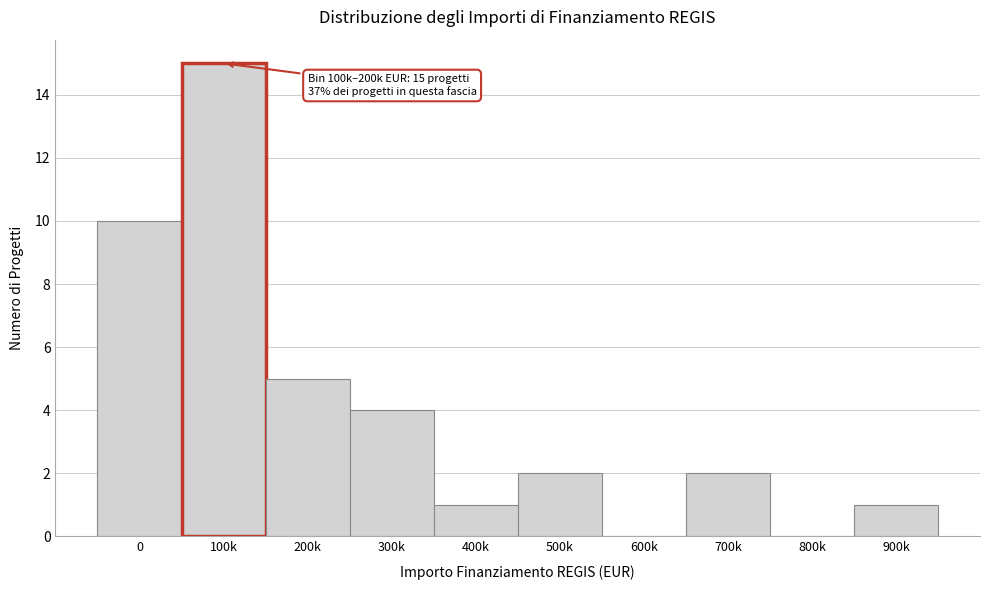

Reading right to left, extract all data points from this chart.

900k=1	800k=0	700k=2	600k=0	500k=2	400k=1	300k=4	200k=5	100k=15	0=10